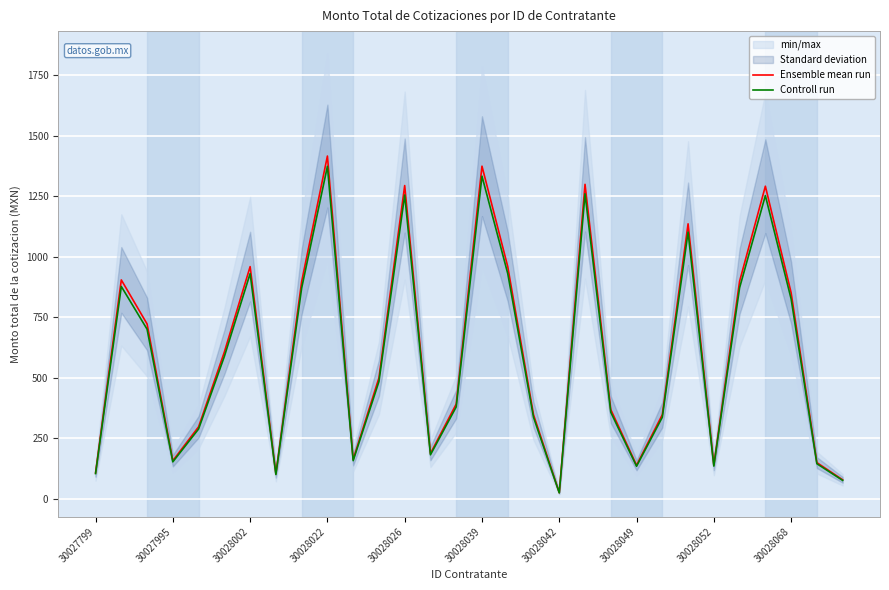

The value of Ensemble mean run at 29 is 122.1. True or false?

False